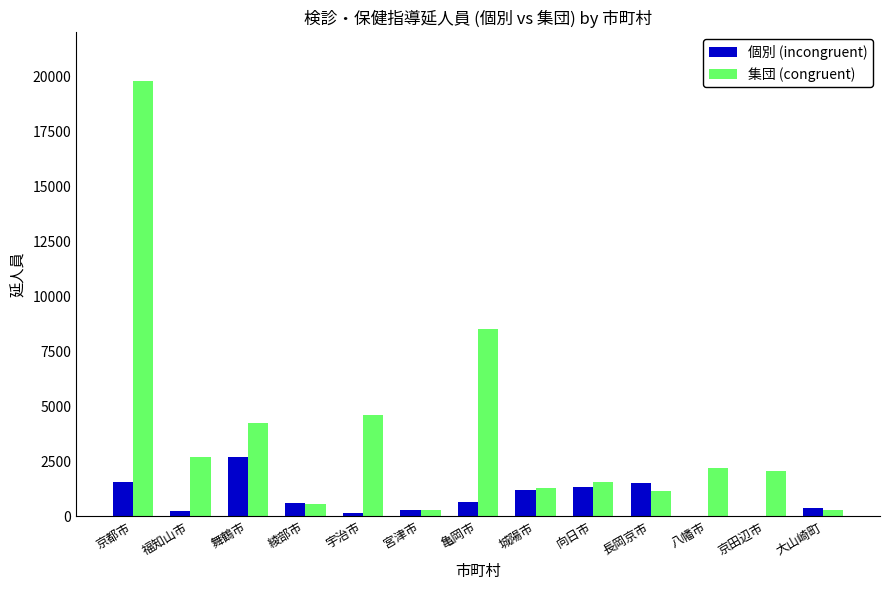

How many series are shown in this chart?

2